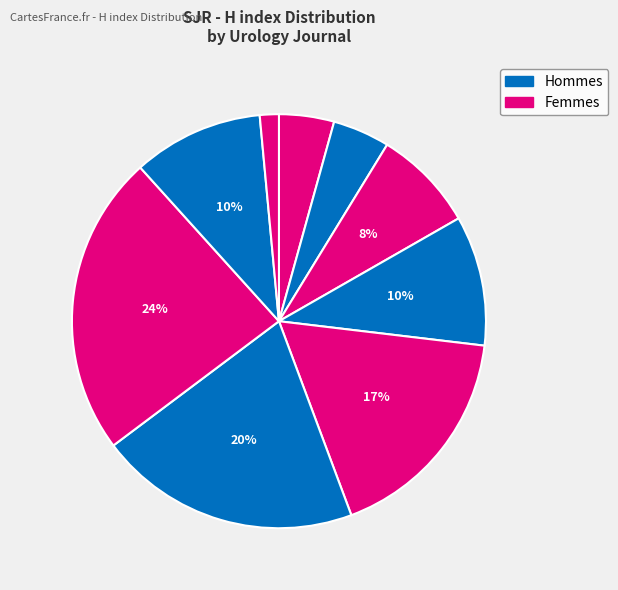

Count the number of slices in the pie.

9